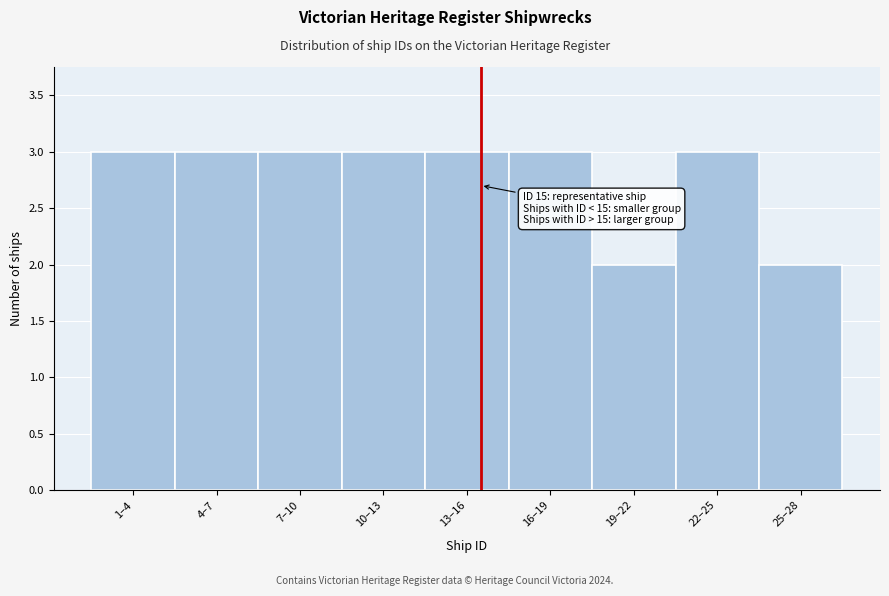

Reading left to right, list all the values displayed in this chart.

1–4=3	4–7=3	7–10=3	10–13=3	13–16=3	16–19=3	19–22=2	22–25=3	25–28=2